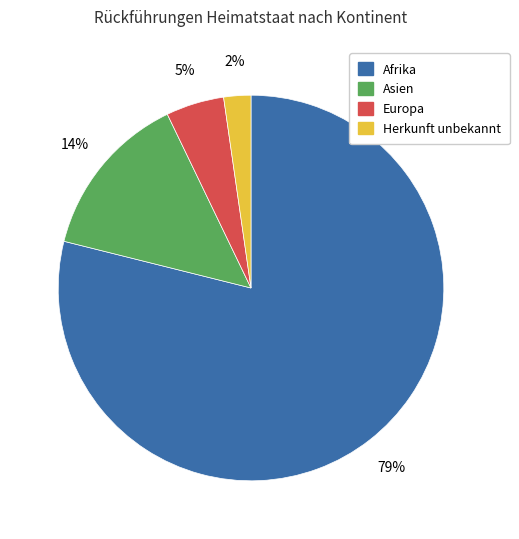

Rank the categories by value from lowest to highest.

Herkunft unbekannt, Europa, Asien, Afrika